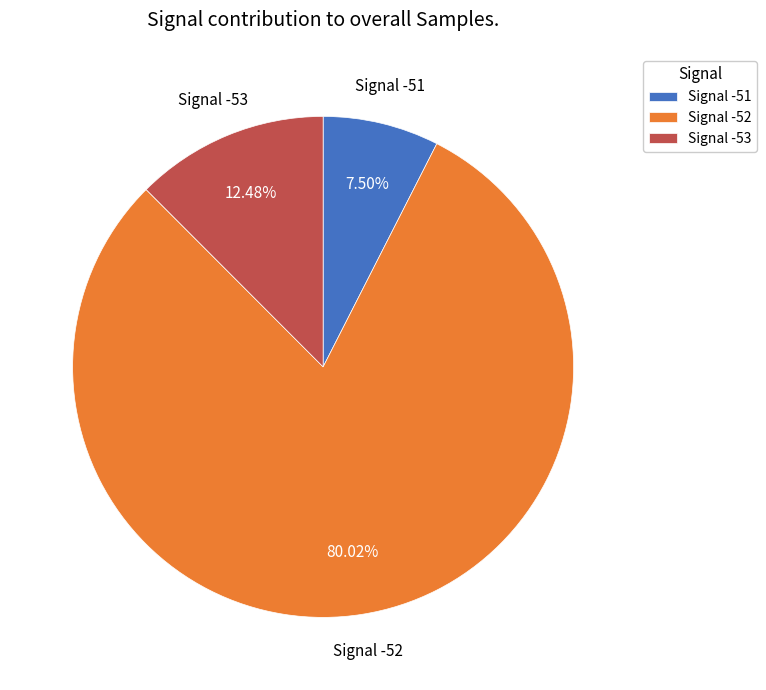

Is the sum of Signal -51 and Signal -53 greater than half?

No